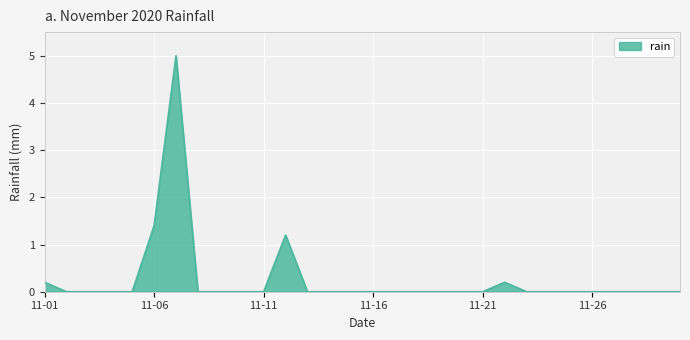

What is the maximum value shown in the chart?

5.0